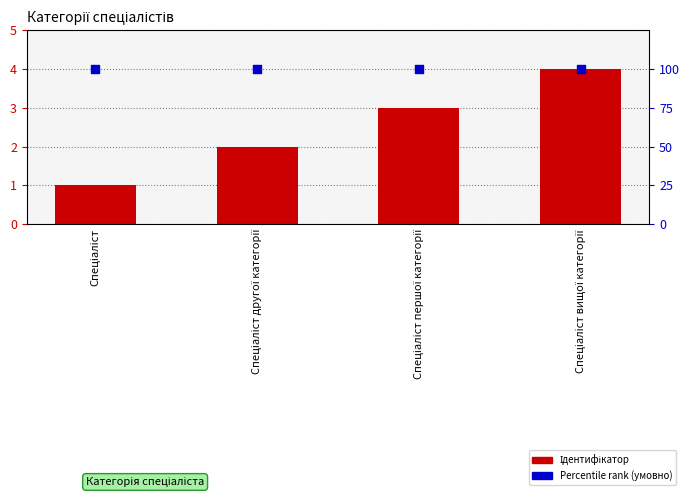

What are all the series names shown in the legend?

Ідентифікатор, Percentile rank